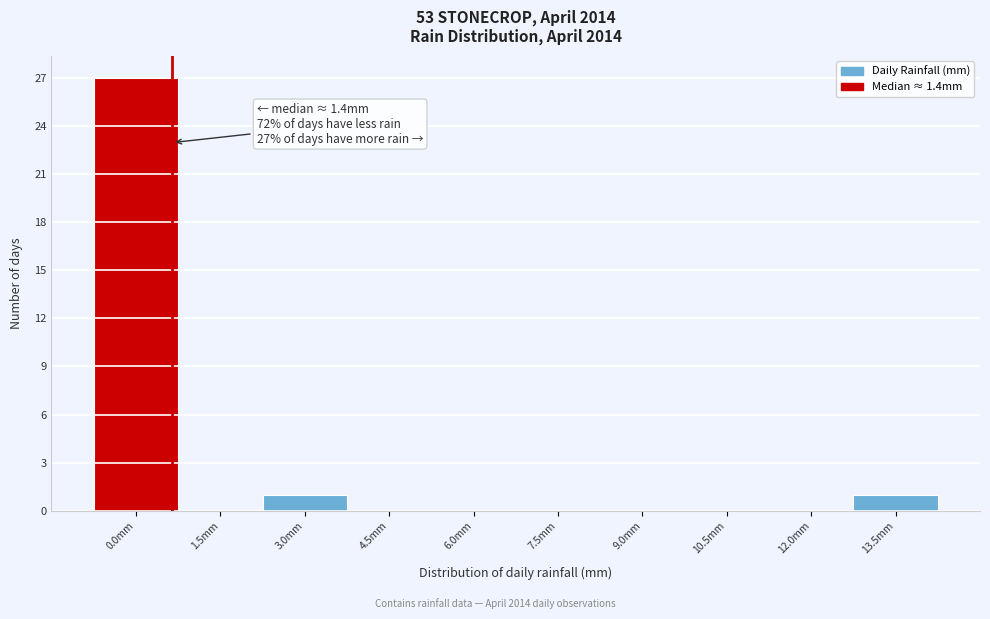

Reading right to left, list all the values displayed in this chart.

13.5mm=1	12.0mm=0	10.5mm=0	9.0mm=0	7.5mm=0	6.0mm=0	4.5mm=0	3.0mm=1	1.5mm=0	0.0mm=27